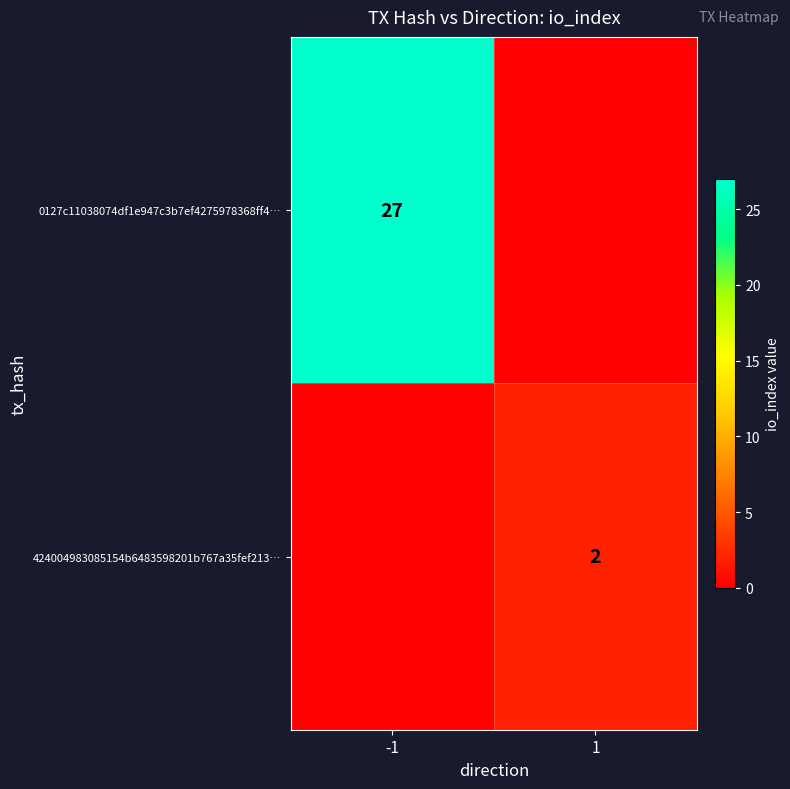

The 424004983085154b6483598201b767a35fef213… series shows 3 at 1. True or false?

False